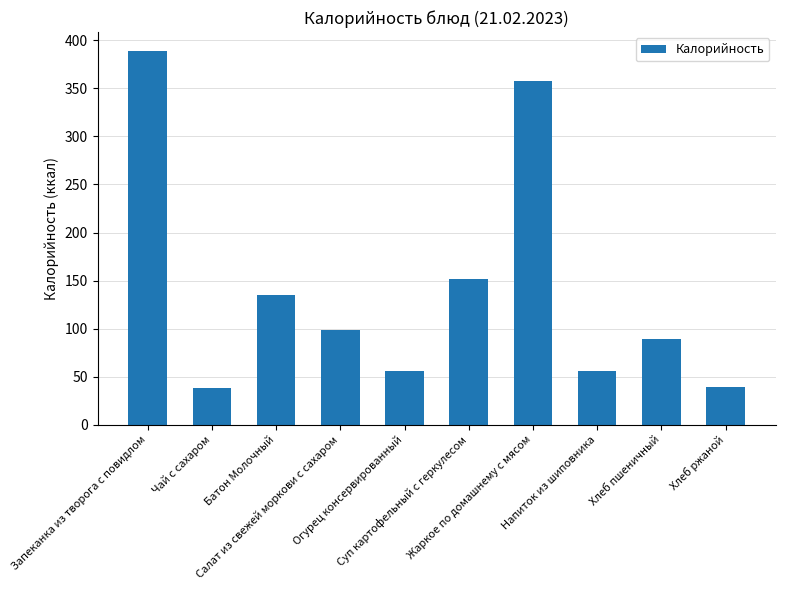

What is the average value?

140.9